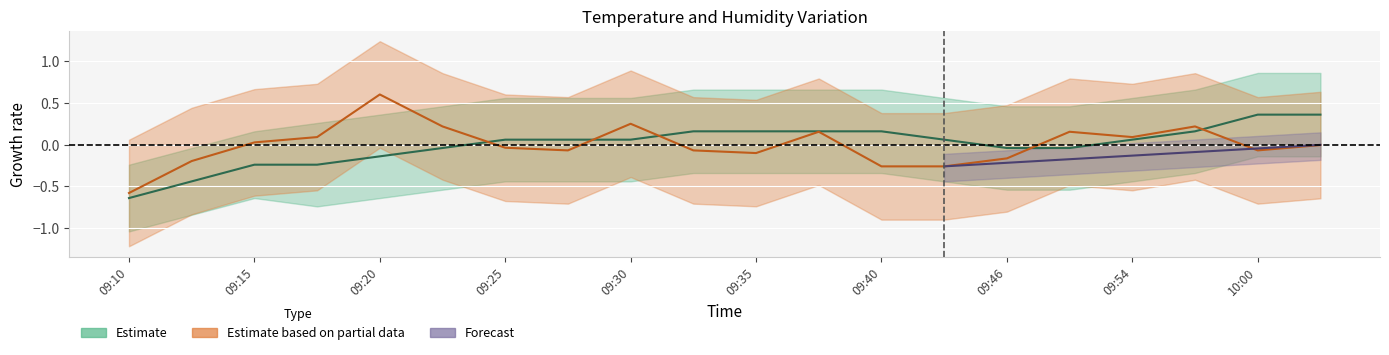

Reading right to left, transcribe all the data shown in this chart.

Temp: 0.4	0.4	0.2	0.1	-0.0	-0.0	0.1	0.2	0.2	0.2	0.2	0.1	0.1	0.1	-0.0	-0.1	-0.2	-0.2	-0.4	-0.6
Humidity: -0.0	-0.1	0.2	0.1	0.2	-0.2	-0.3	-0.3	0.2	-0.1	-0.1	0.3	-0.1	-0.0	0.2	0.6	0.1	0.0	-0.2	-0.6